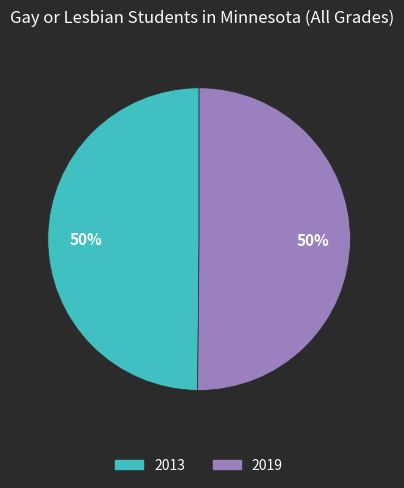

What is the ratio of the value at 2019 to the value at 2013?

1.0